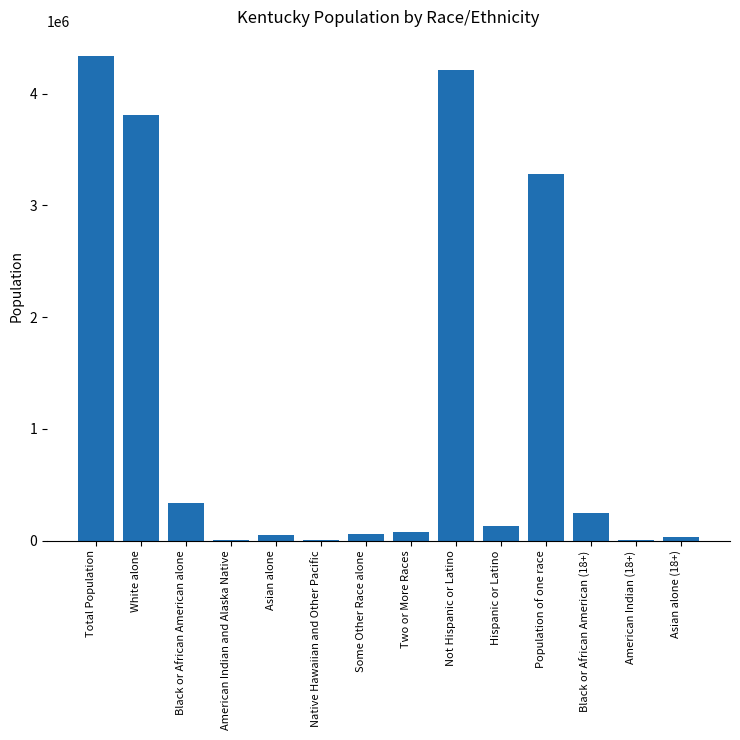

What is the greatest value displayed?

4339367